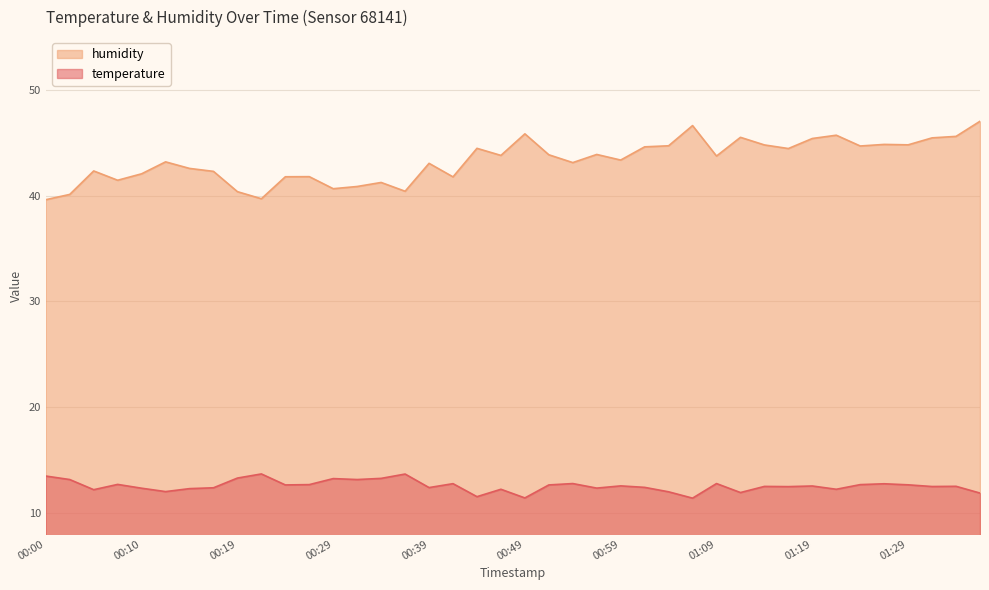

What value does the humidity series have at 00:12?

43.2